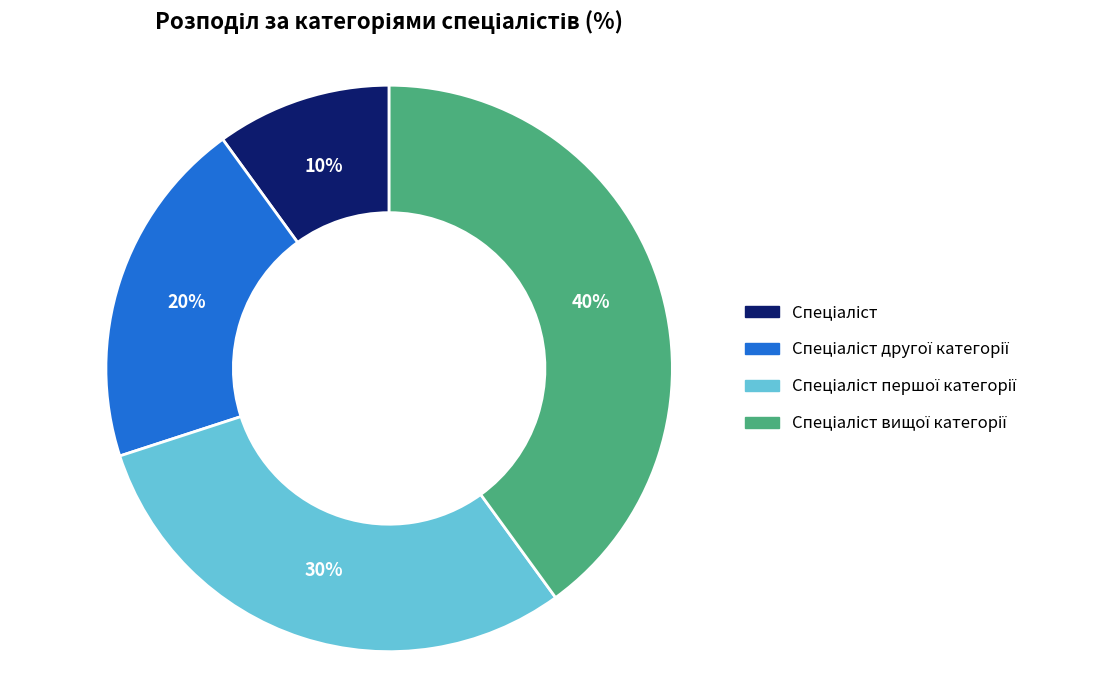

Is there any slice that represents more than half of the pie?

No